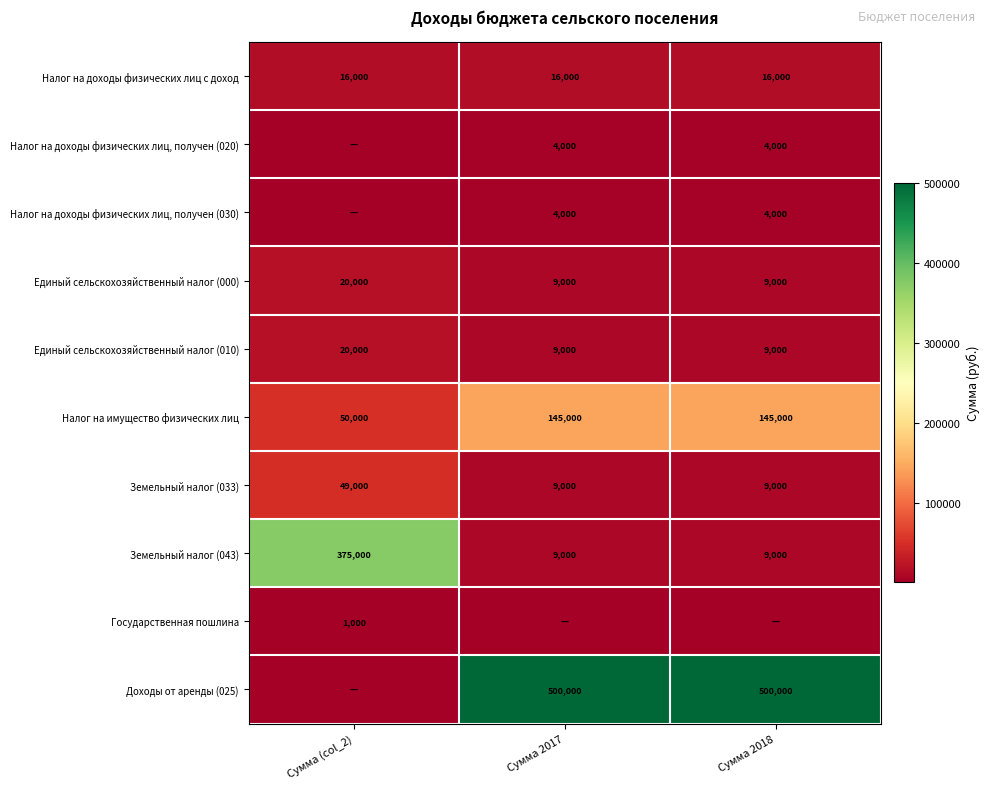

What is the difference between the maximum and second lowest values in the Земельный налог (043) series?

366000